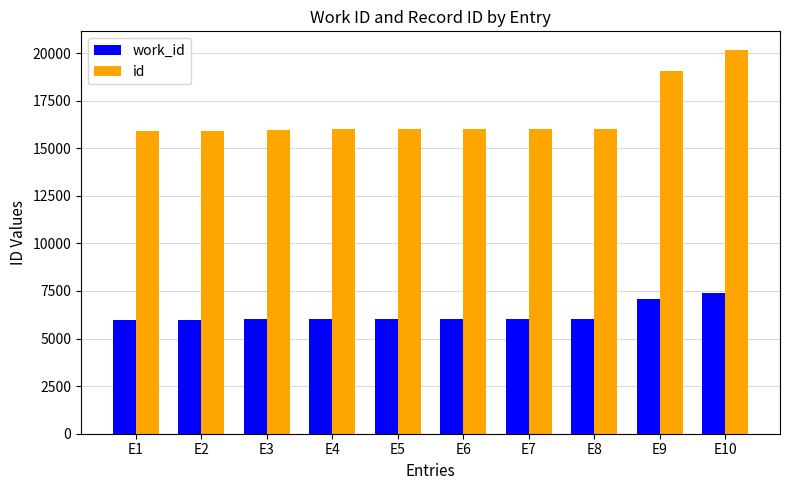

The value of id at E7 is 16004. True or false?

True